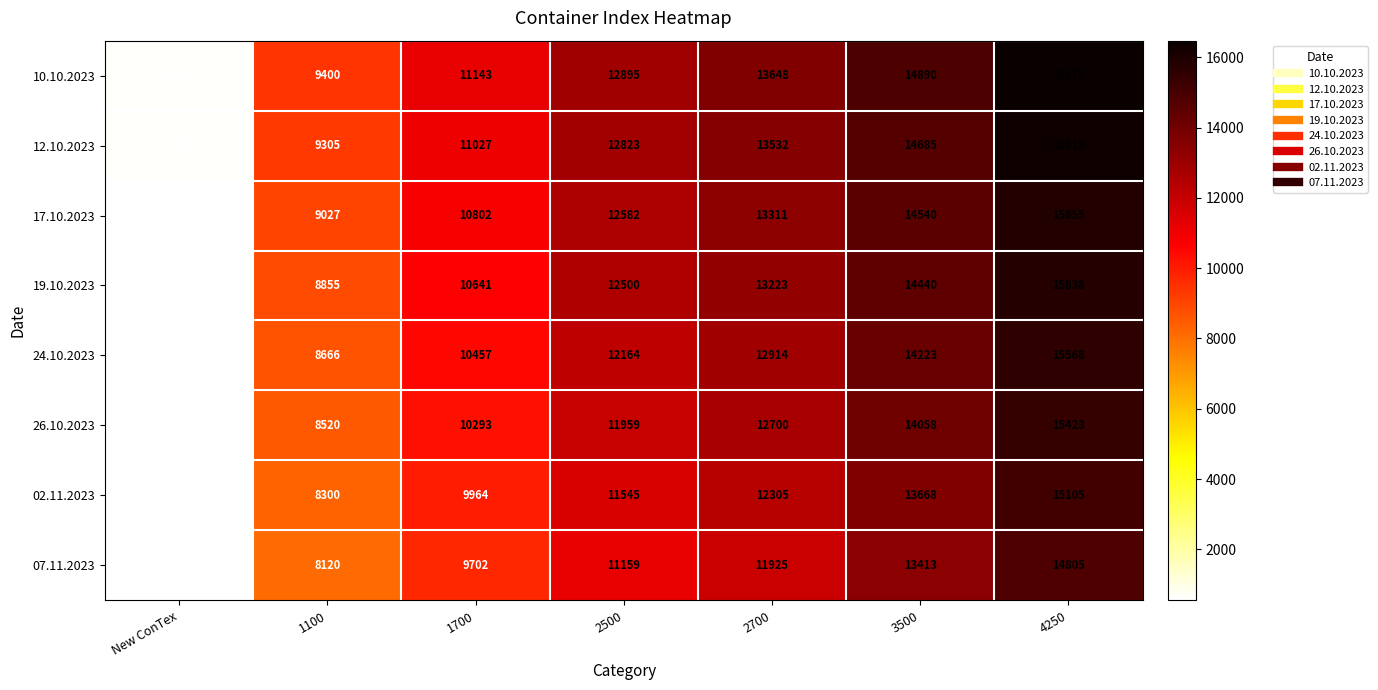

What is the average value of the 10.10.2023 series?

11296